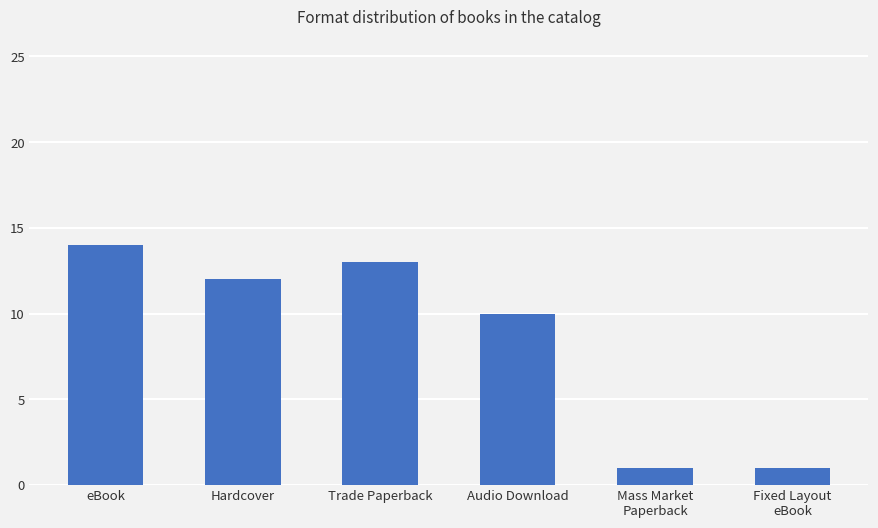

What is the change in value from Audio Download to Fixed Layout
eBook?

-9